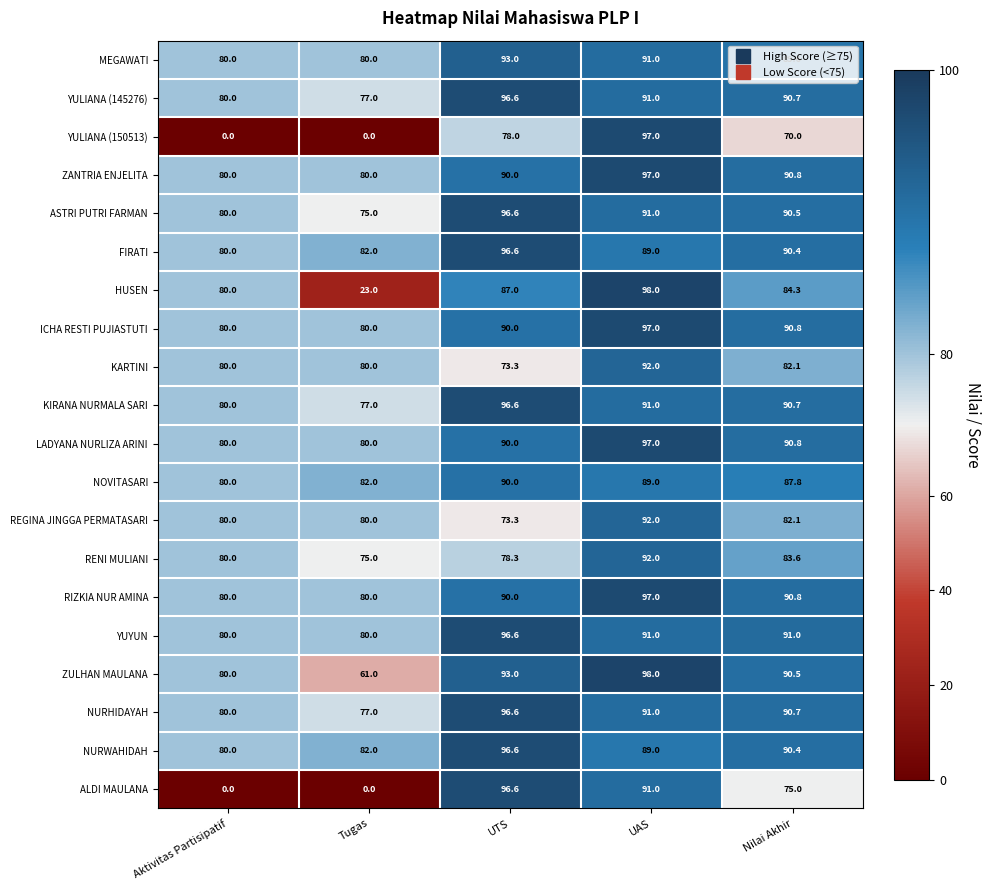

The YULIANA (150513) series shows 36.1 at Aktivitas Partisipatif. True or false?

False